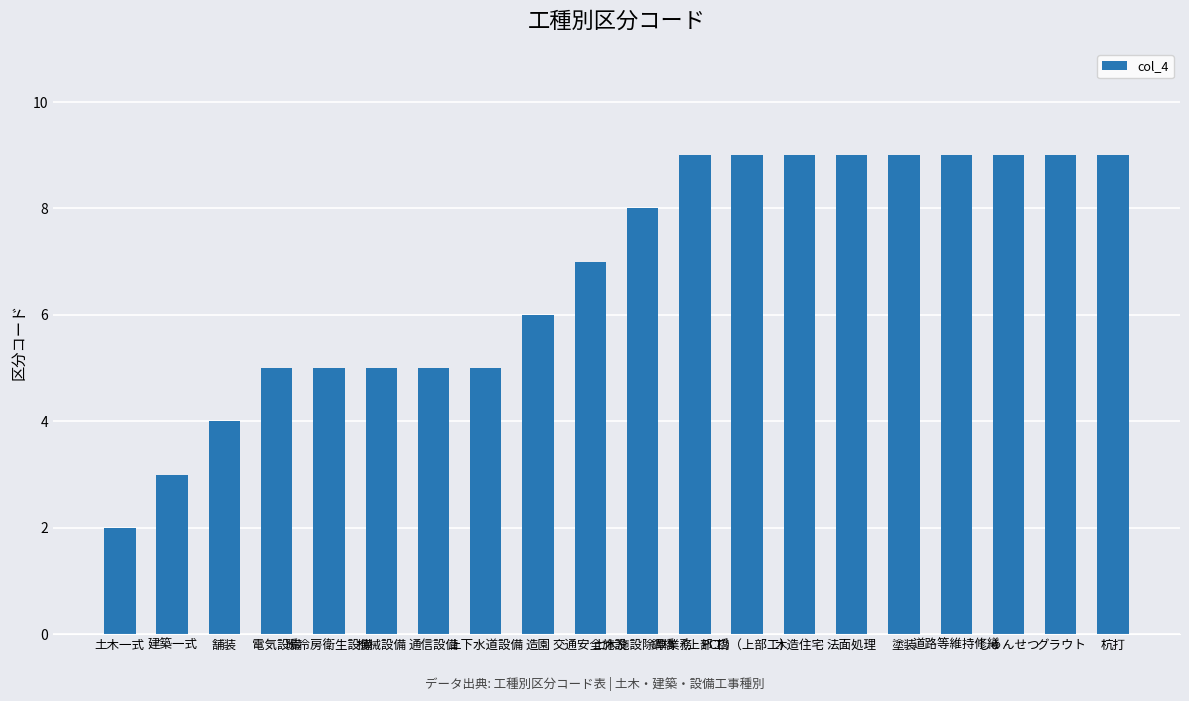

Which has a higher value, 暖冷房衛生設備 or しゅんせつ?

しゅんせつ